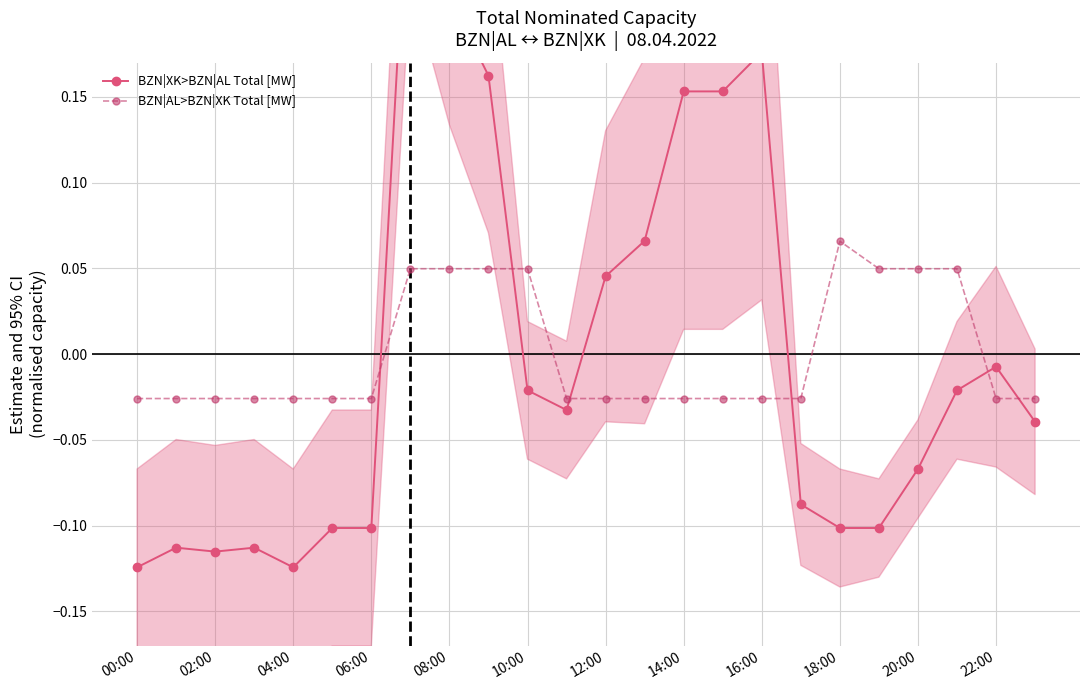

Count the BZN|AL>BZN|XK Total [MW] values in the range 0 to 1.

8